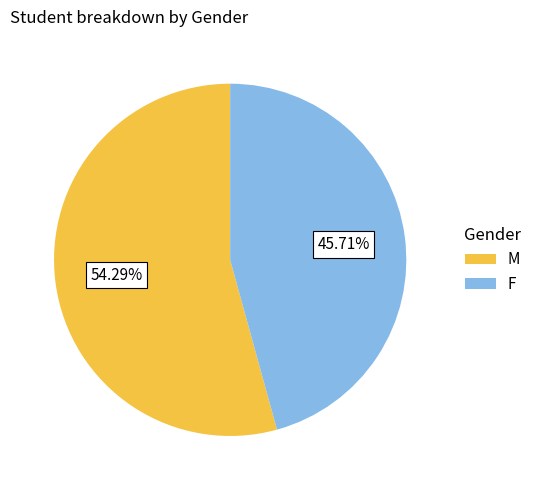

True or false: M accounts for 54% of the total.

True